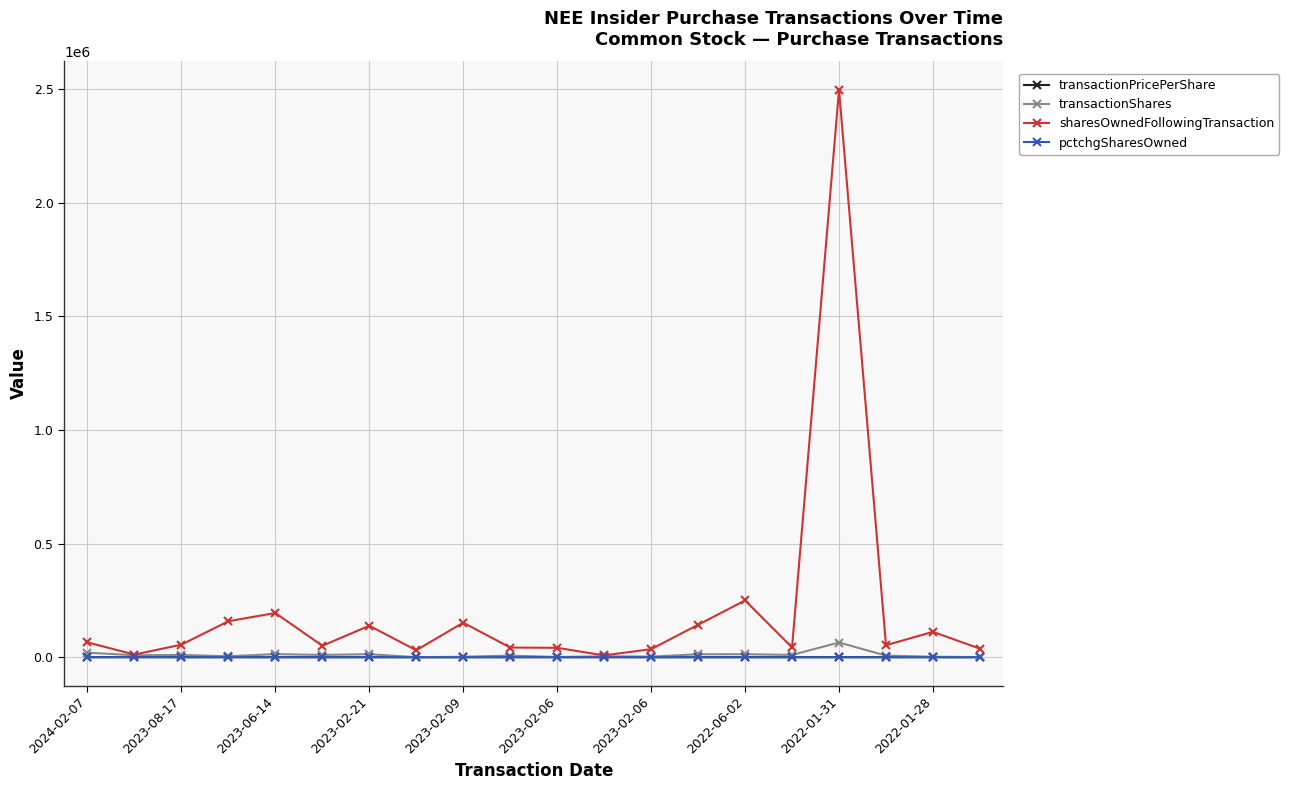

Which series has the largest total across all categories?

sharesOwnedFollowingTransaction